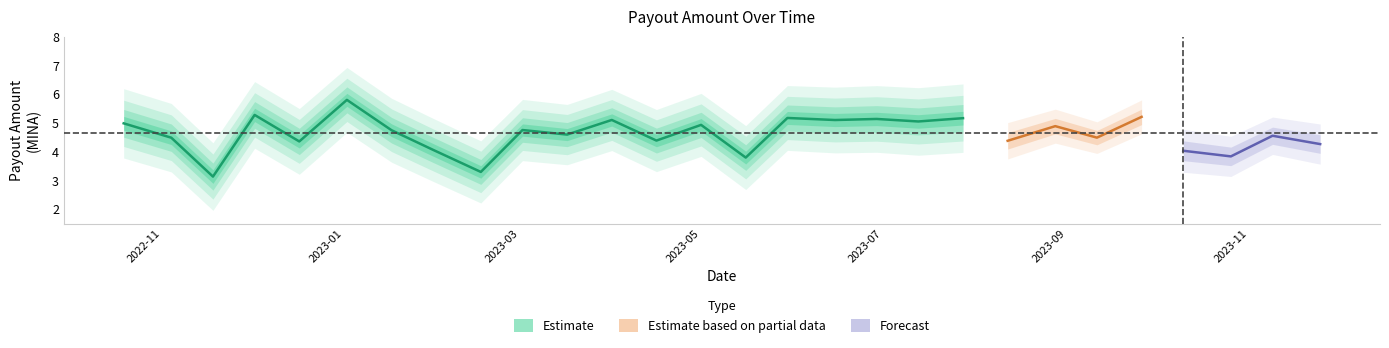

What is the smallest value displayed?

3.1